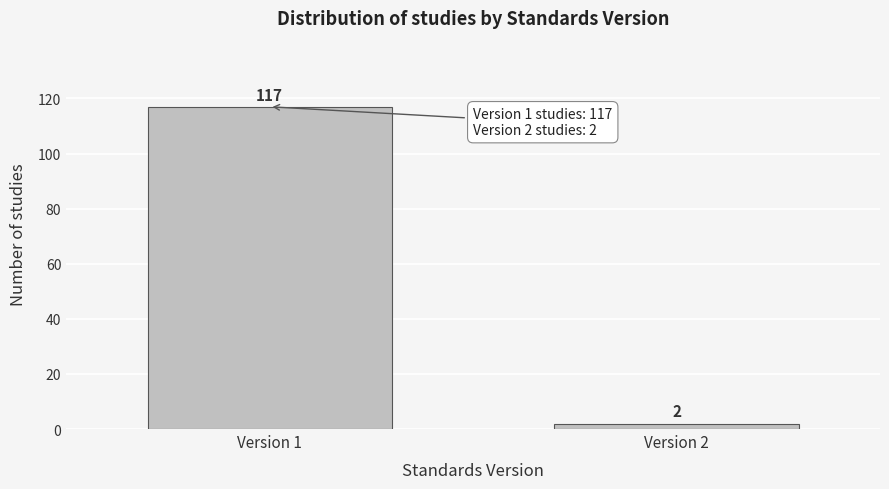

Reading left to right, what are all the values shown in this chart?

Version 1=117	Version 2=2